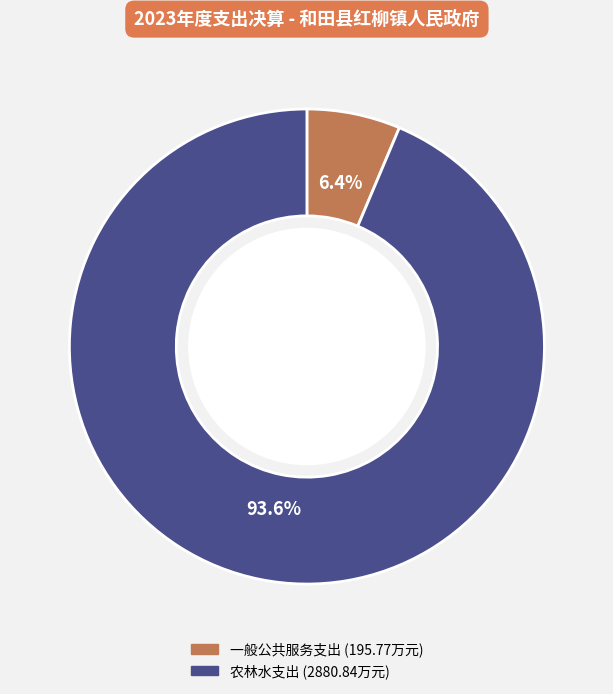

Which has a higher value, 农林水支出 or 一般公共服务支出?

农林水支出